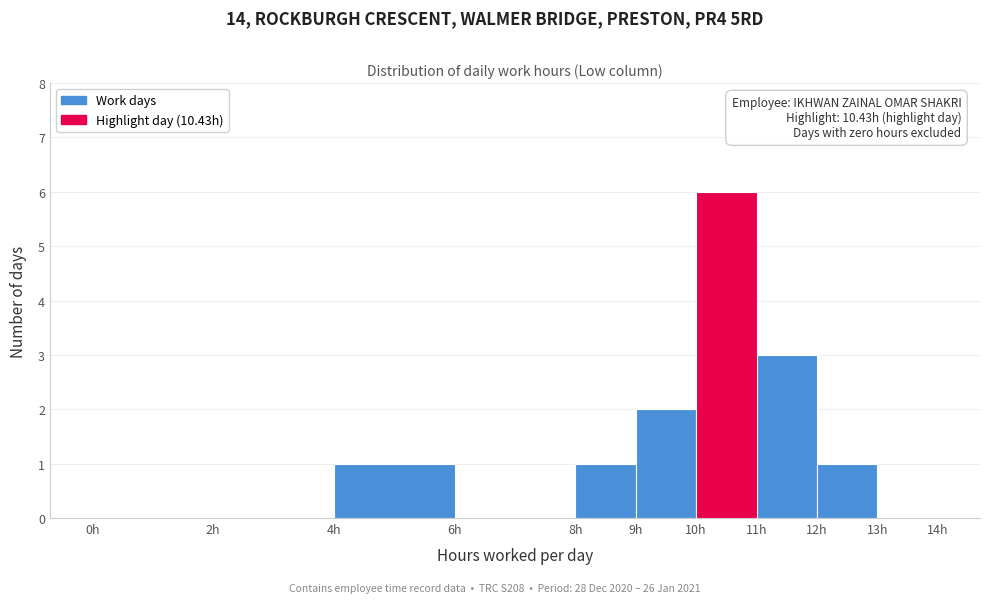

Which range on the x-axis has the tallest bar?

10 to 11